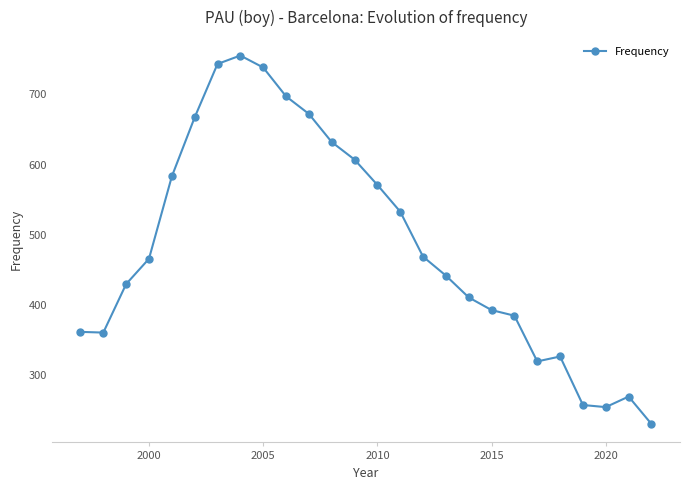

What is the maximum value shown in the chart?

755